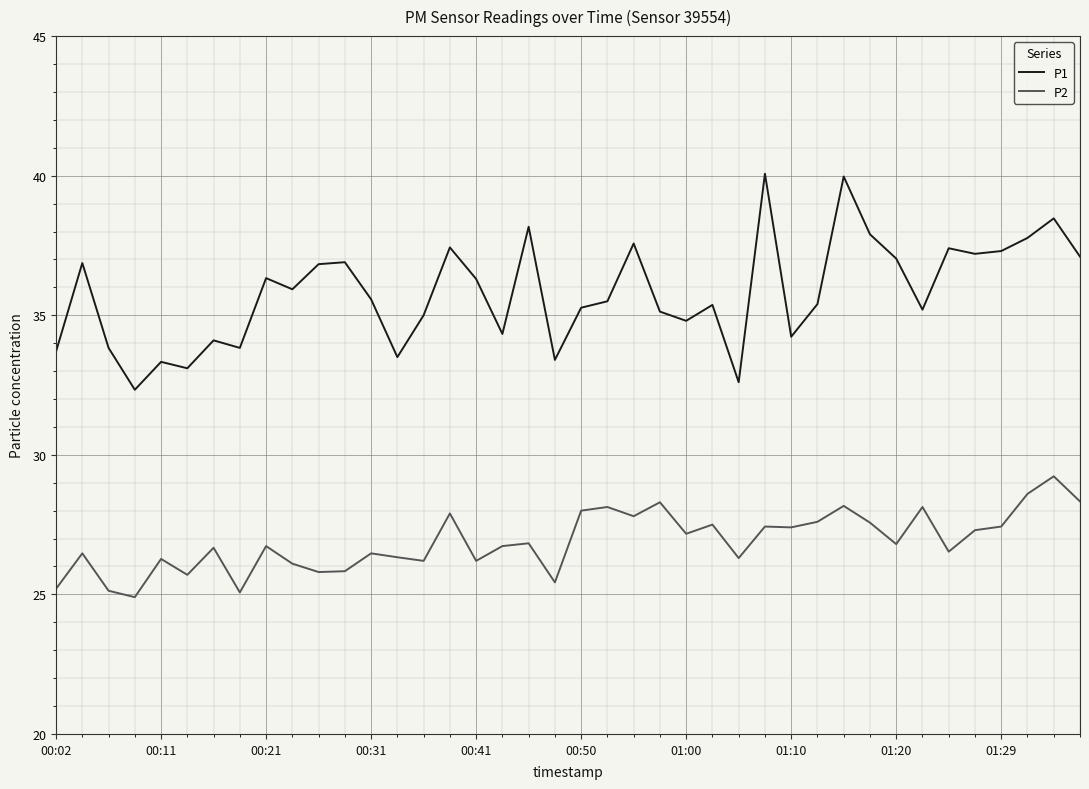

Which series has the largest total across all categories?

P1